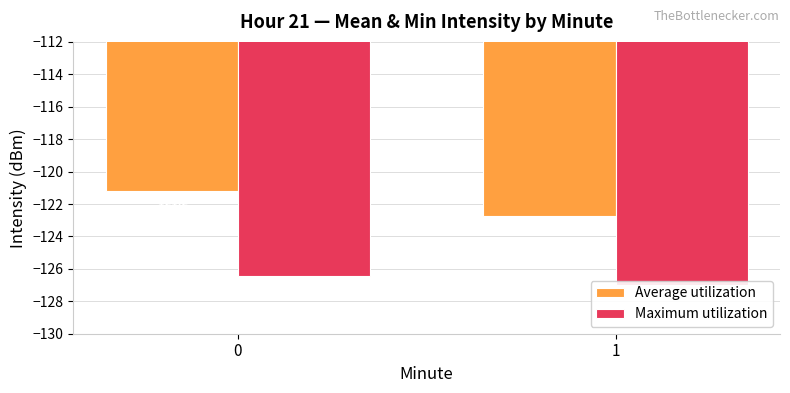

What is the value of the Maximum utilization bar at the 2nd from the left?

-127.0